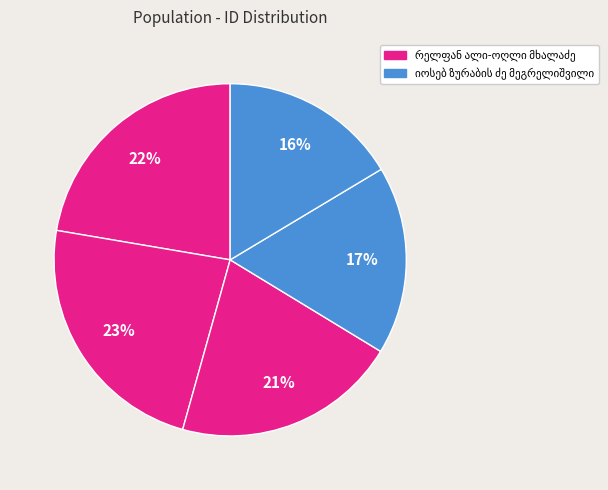

True or false: იოსებ ზურაბის ძე მეგრელიშვილი accounts for 5% of the total.

False